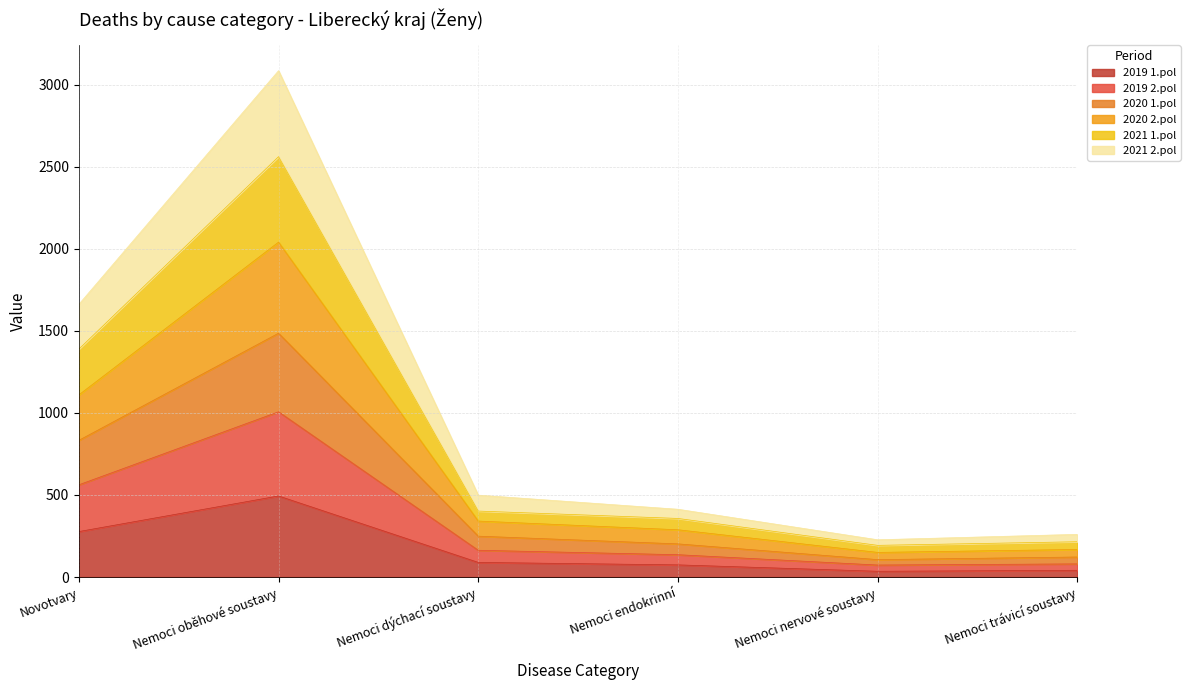

At which category is the sum across all series the highest?

Nemoci oběhové soustavy